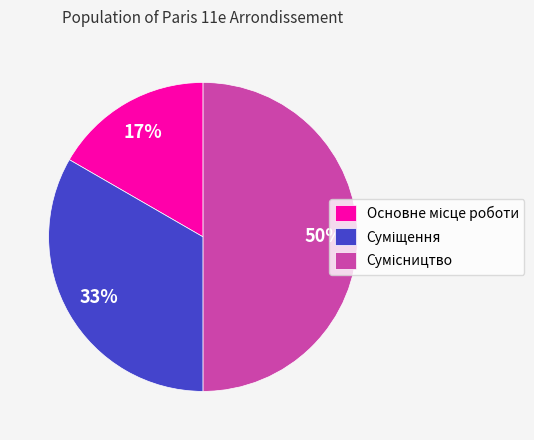

How many slices are in this pie chart?

3